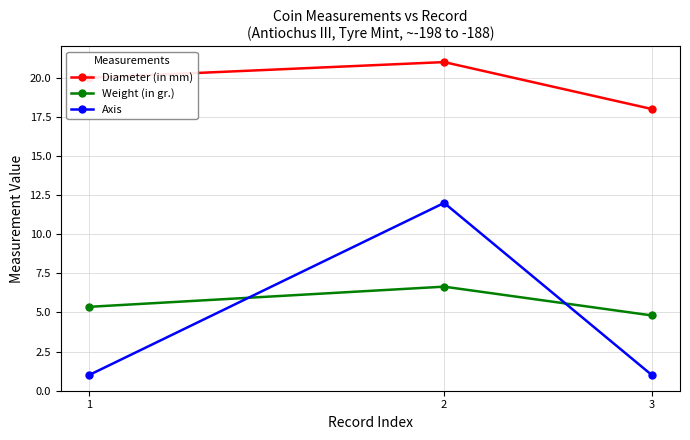

What is the value of the Diameter (in mm) point at the 1st from the left?

20.0